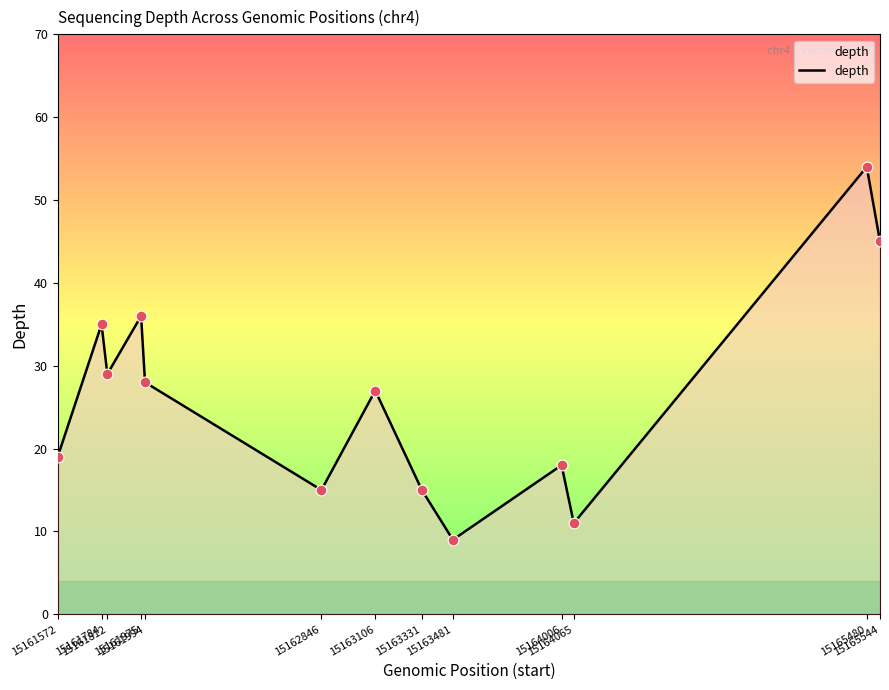

What is the ratio of the value at 15161572 to the value at 15165544?

0.4